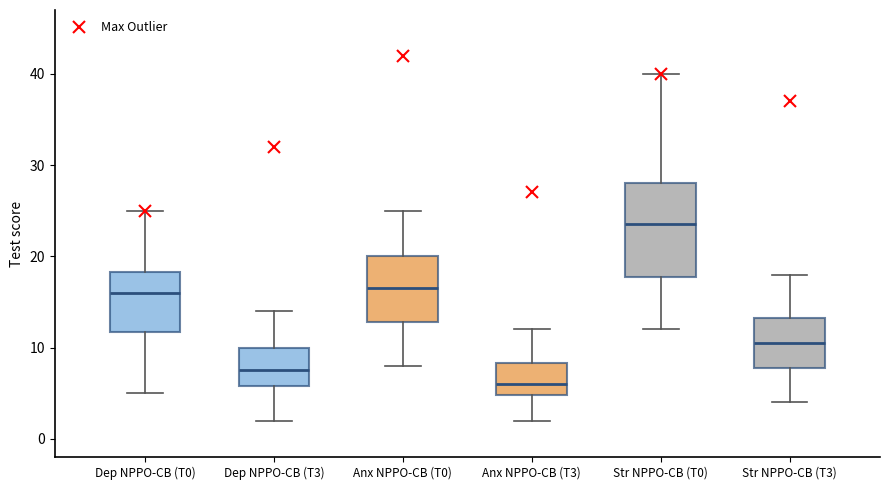

Which box is the tallest, from its lower edge to its upper edge?

Str NPPO-CB (T0)